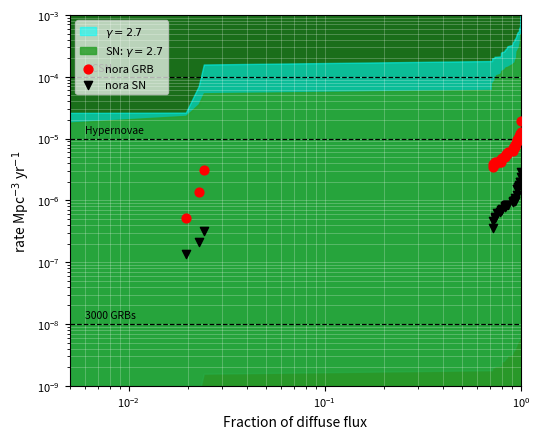

Which series has the largest total across all categories?

nora GRB